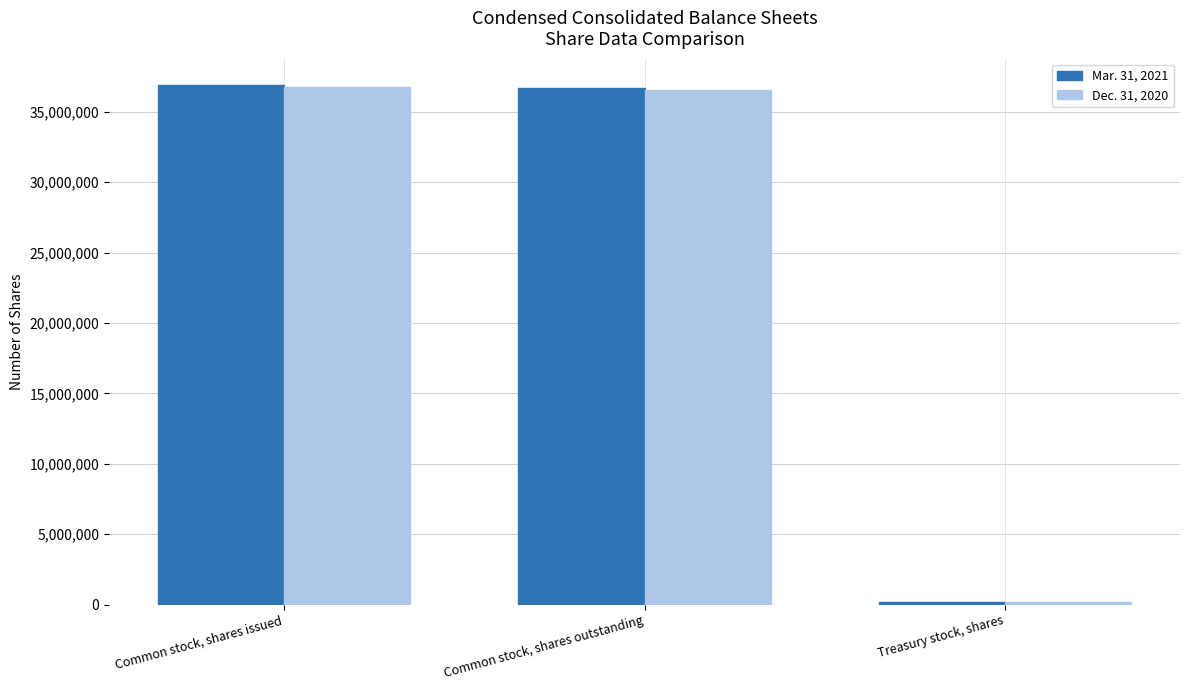

At how many categories does at least one series exceed 8039095?

2